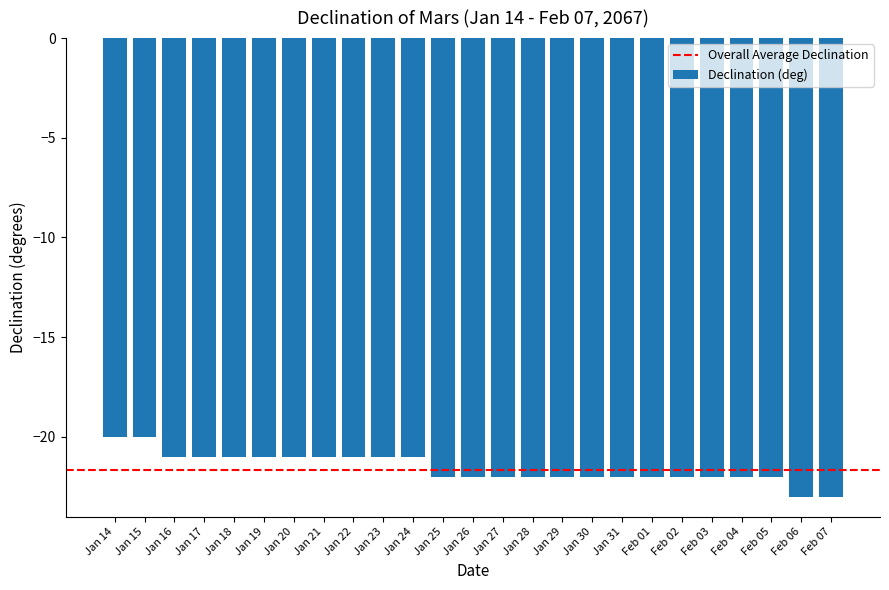

What is the value of the 2nd bar from the left?

-20